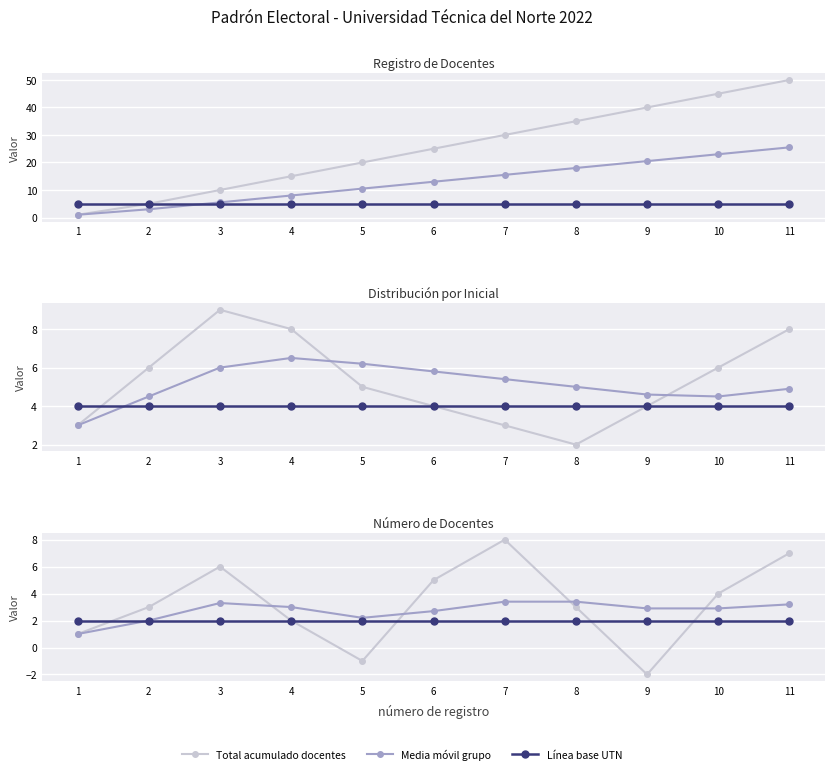

True or false: Línea base UTN has more than 1 points higher than both neighbors.

False